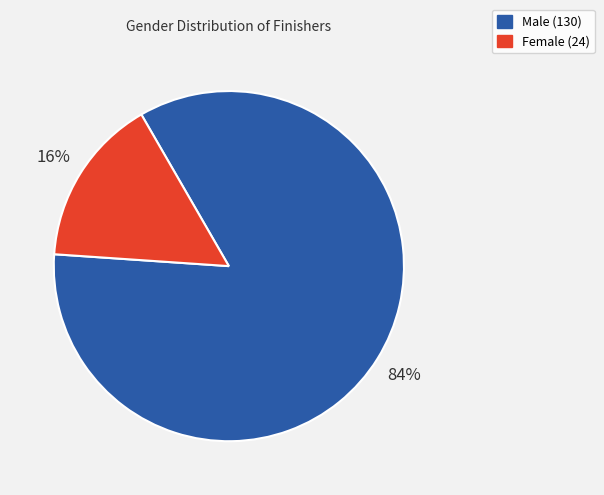

To the nearest percent, what is the average slice percentage?

50%